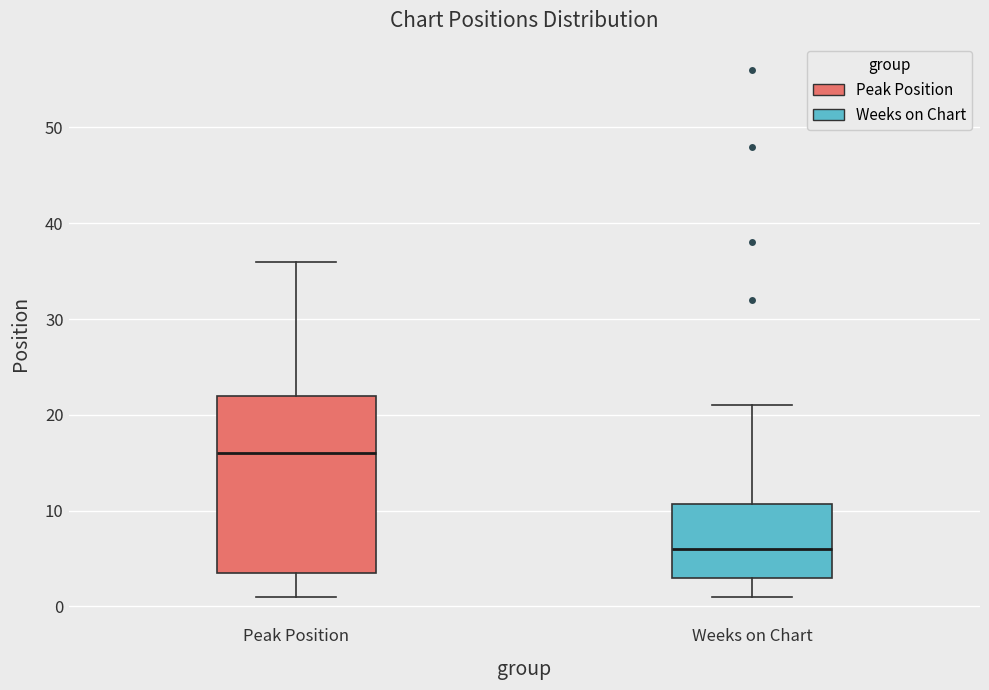

Reading left to right, transcribe this box plot: for each box, give where its median line is, the range the box spans, and where its two whiskers end, as read against the y-axis. The values are not printed on the chart, so give them approximately, as read against the axis.

Peak Position: median 16, box 4 to 22, whiskers 1 to 36
Weeks on Chart: median 6, box 3 to 11, whiskers 1 to 21